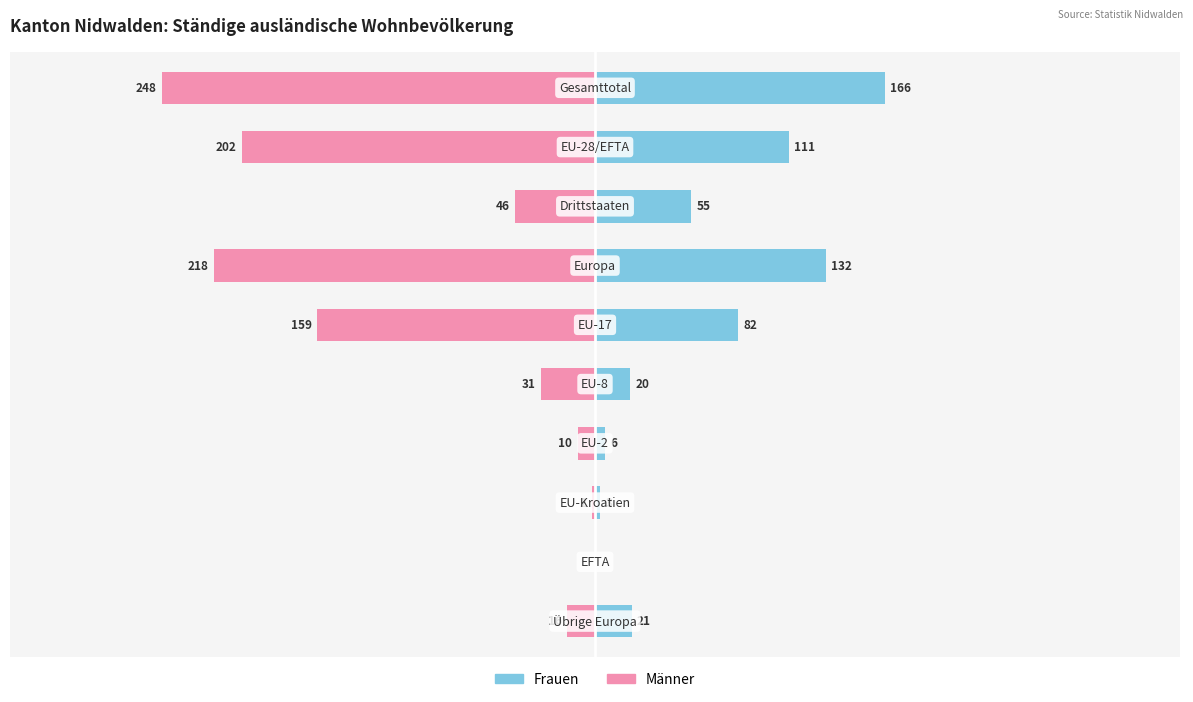

What is the value of the Männer bar at the 4th from the left?

-218